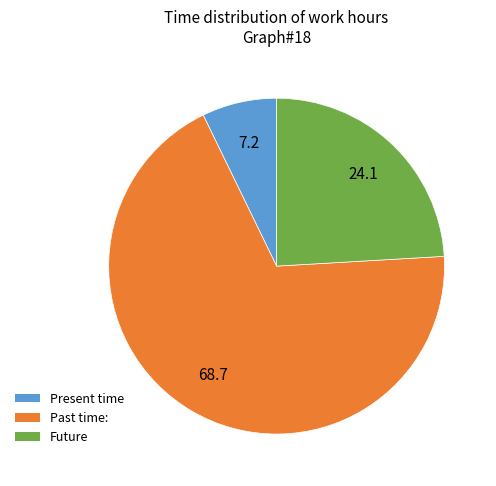

Is there any slice that represents more than half of the pie?

Yes